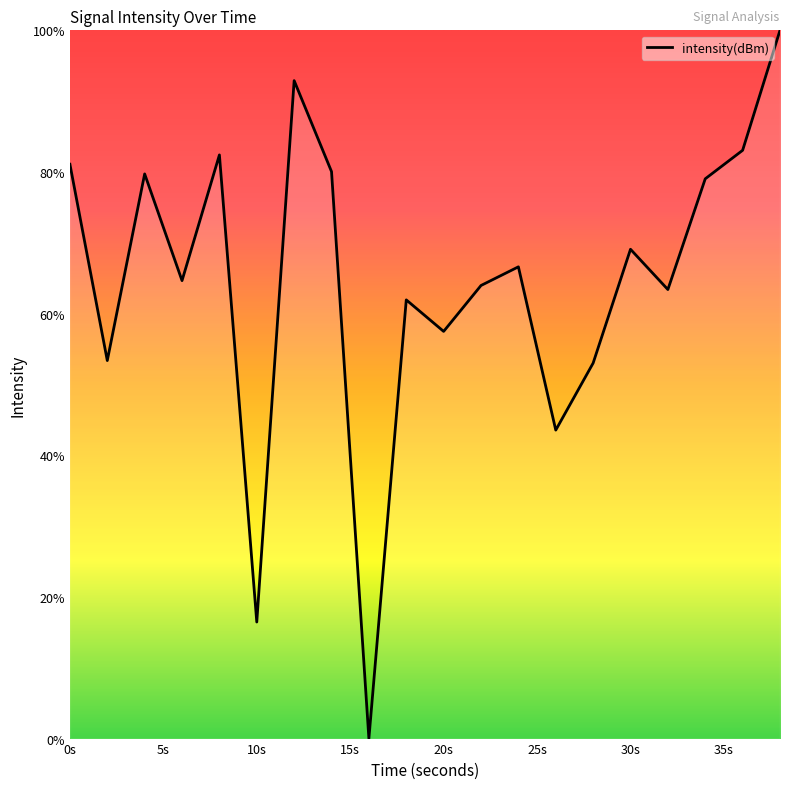

What is the greatest value displayed?

100.0